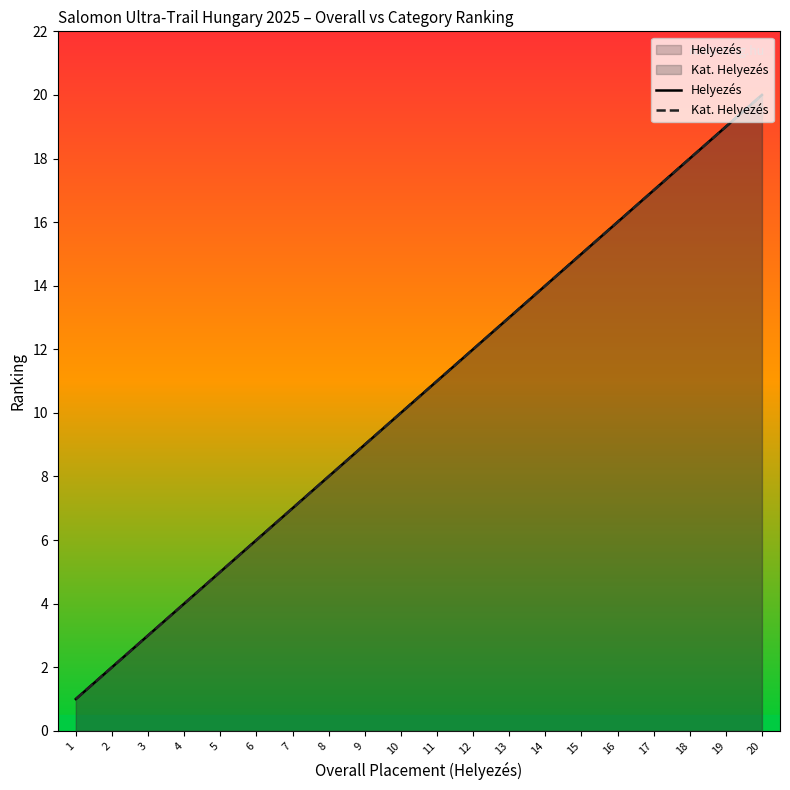

Rank the series at 9 from lowest to highest value.

Helyezés, Kat. Helyezés